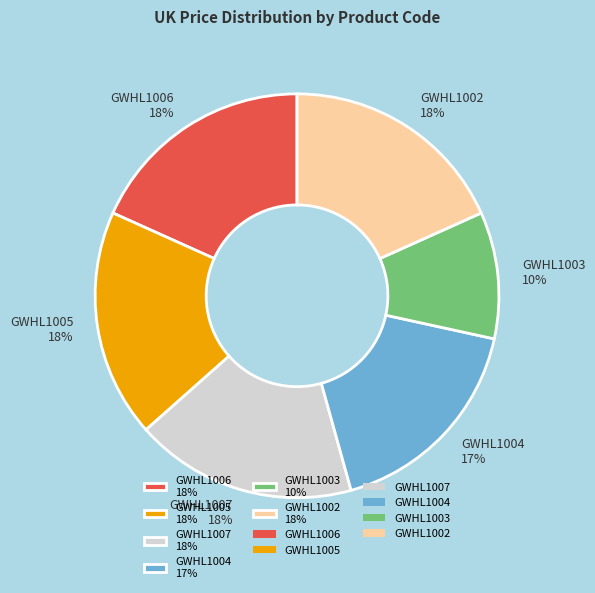

The GWHL1006 slice represents 18% of the pie. True or false?

True